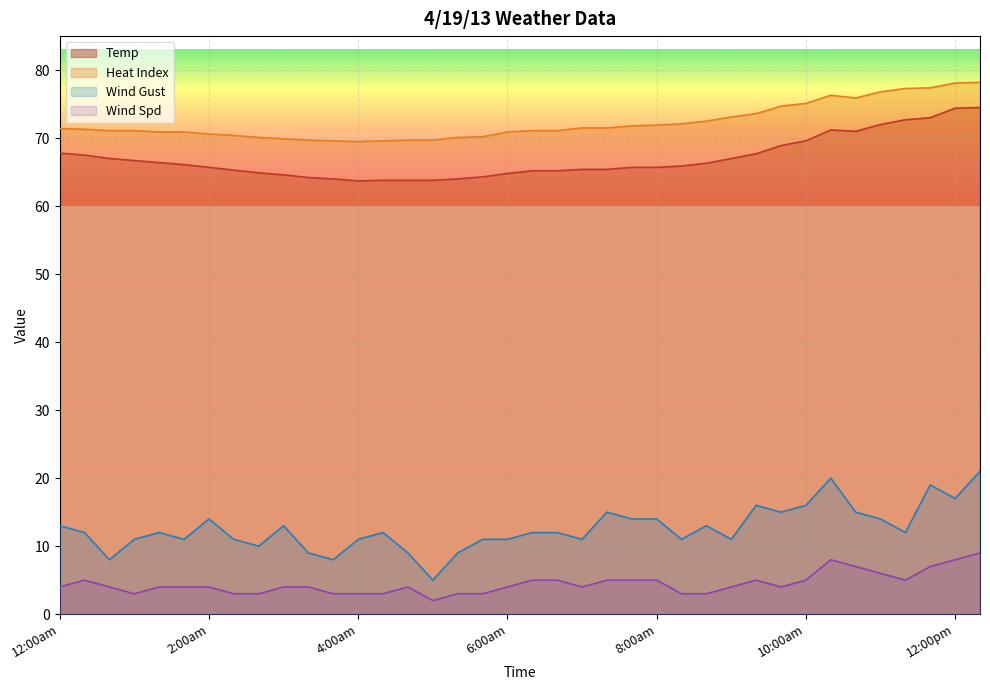

Read the Temp value at 6:00am.

64.8